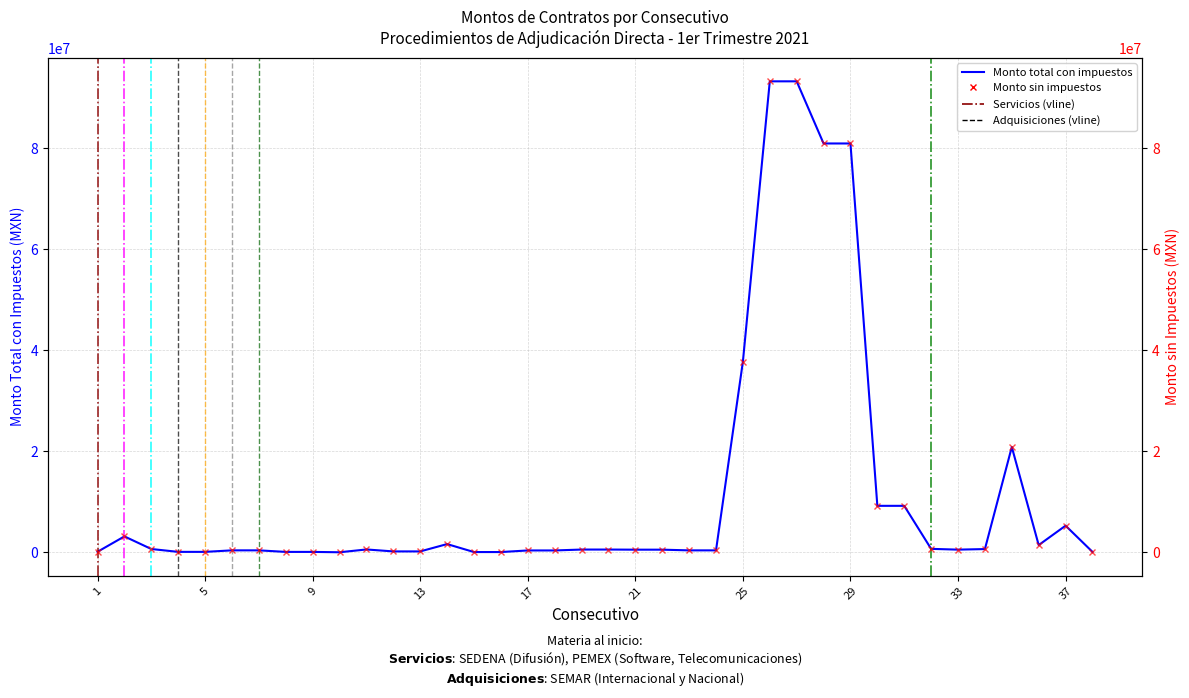

What is the value of the Monto total con impuestos point at the 24th from the left?

377265.0